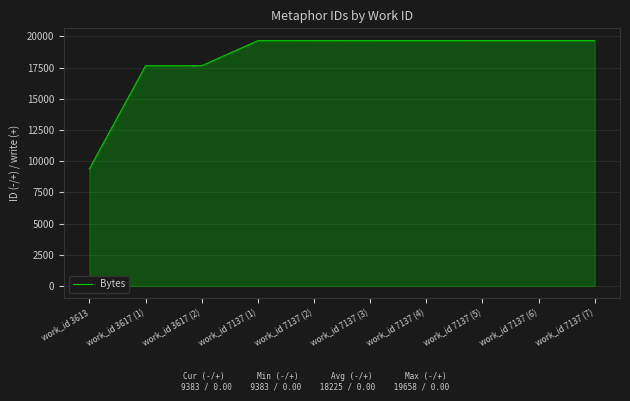

What is the difference between the maximum and minimum values?

10275